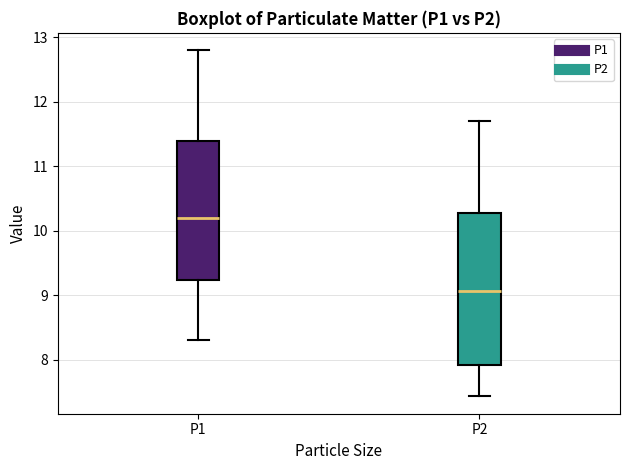

Reading left to right, transcribe this box plot: for each box, give where its median line is, the range the box spans, and where its two whiskers end, as read against the y-axis. The values are not printed on the chart, so give them approximately, as read against the axis.

P1: median 10.2, box 9.2 to 11.4, whiskers 8.3 to 12.8
P2: median 9.1, box 7.9 to 10.3, whiskers 7.4 to 11.7